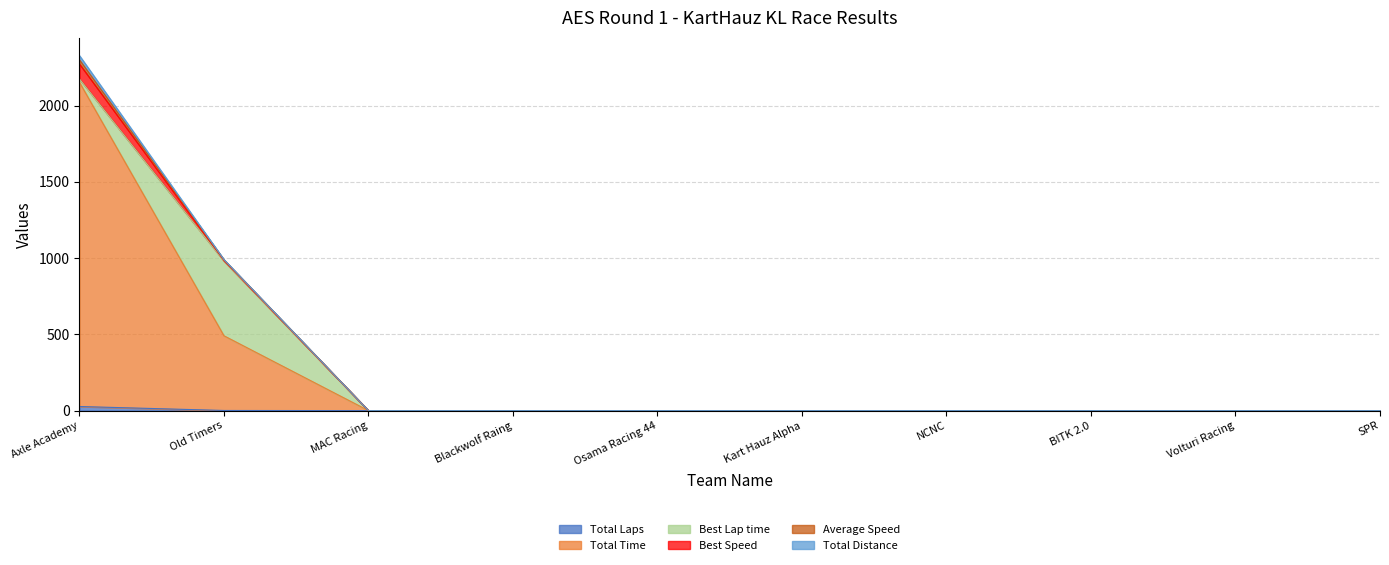

Reading left to right, what are all the values shown in this chart?

Total Laps: 27.0	1.0	0.0	0.0	0.0	0.0	0.0	0.0	0.0	0.0
Total Time: 2125.8	489.7	0.0	0.0	0.0	0.0	0.0	0.0	0.0	0.0
Best Lap time: 21.9	489.7	0.0	0.0	0.0	0.0	0.0	0.0	0.0	0.0
Best Speed: 98.8	4.4	0.0	0.0	0.0	0.0	0.0	0.0	0.0	0.0
Average Speed: 27.4	4.4	0.0	0.0	0.0	0.0	0.0	0.0	0.0	0.0
Total Distance: 27.0	1.0	0.0	0.0	0.0	0.0	0.0	0.0	0.0	0.0